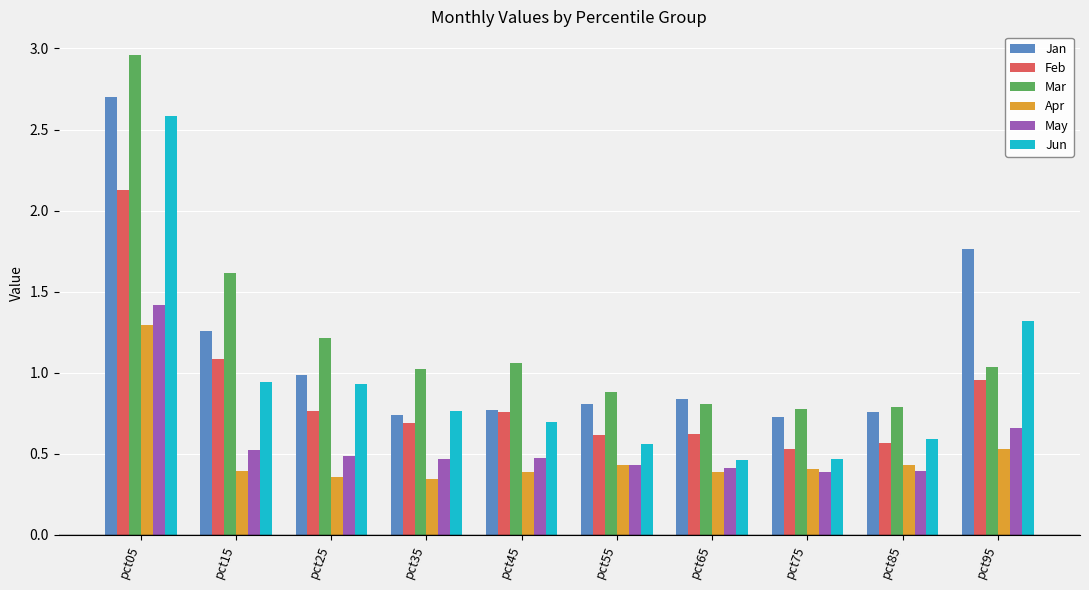

Which series has the largest range (max minus min)?

Mar